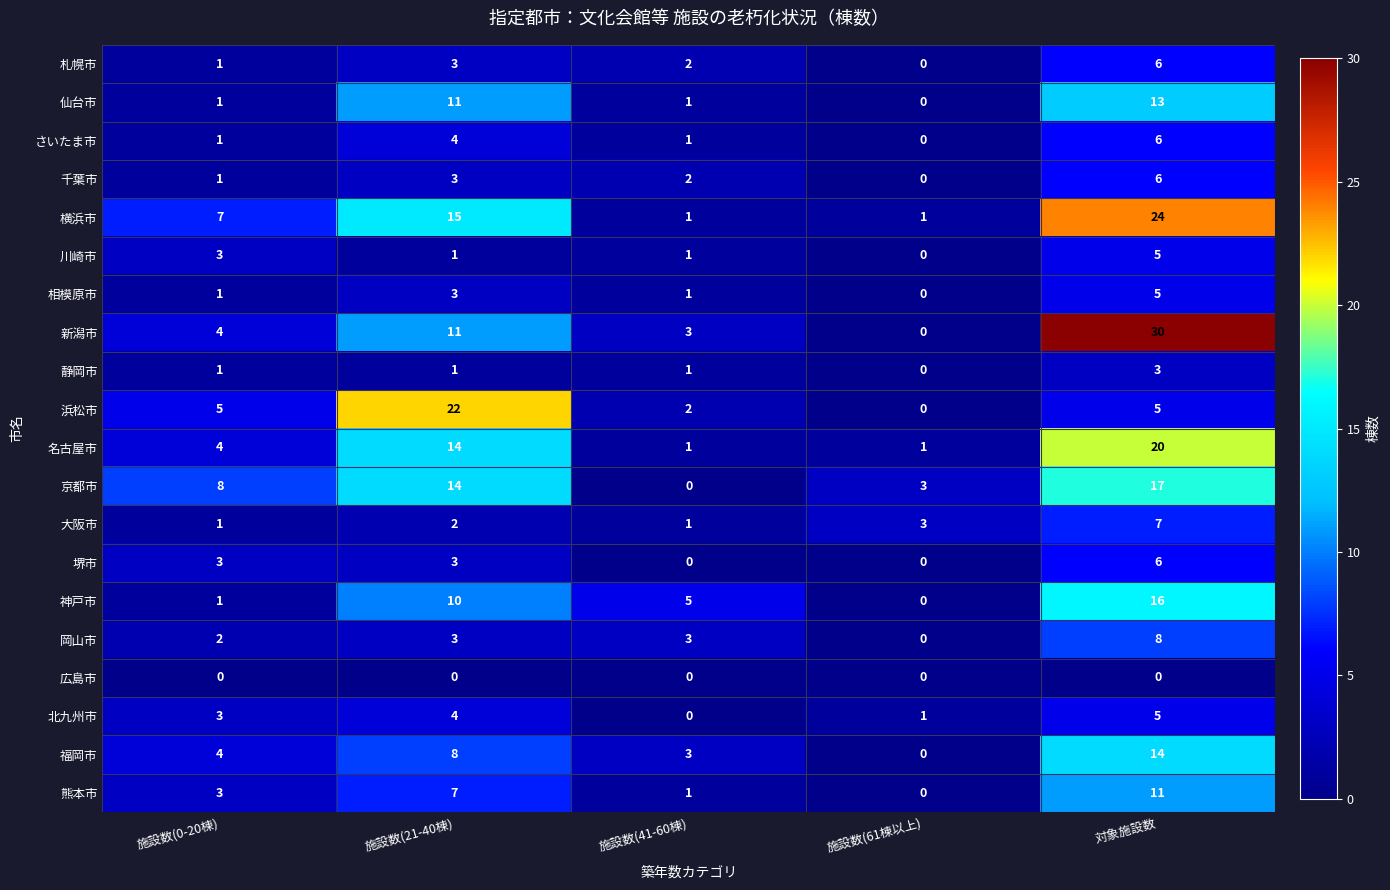

Which label corresponds to the largest value in the chart?

対象施設数